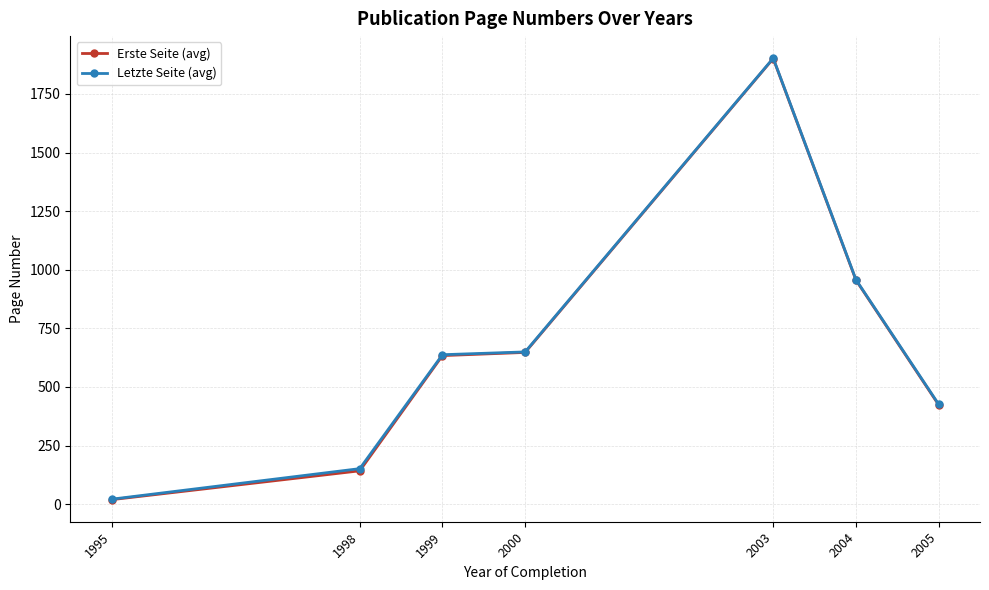

What is the approximate value of Letzte Seite (avg) at 1998?

151.3